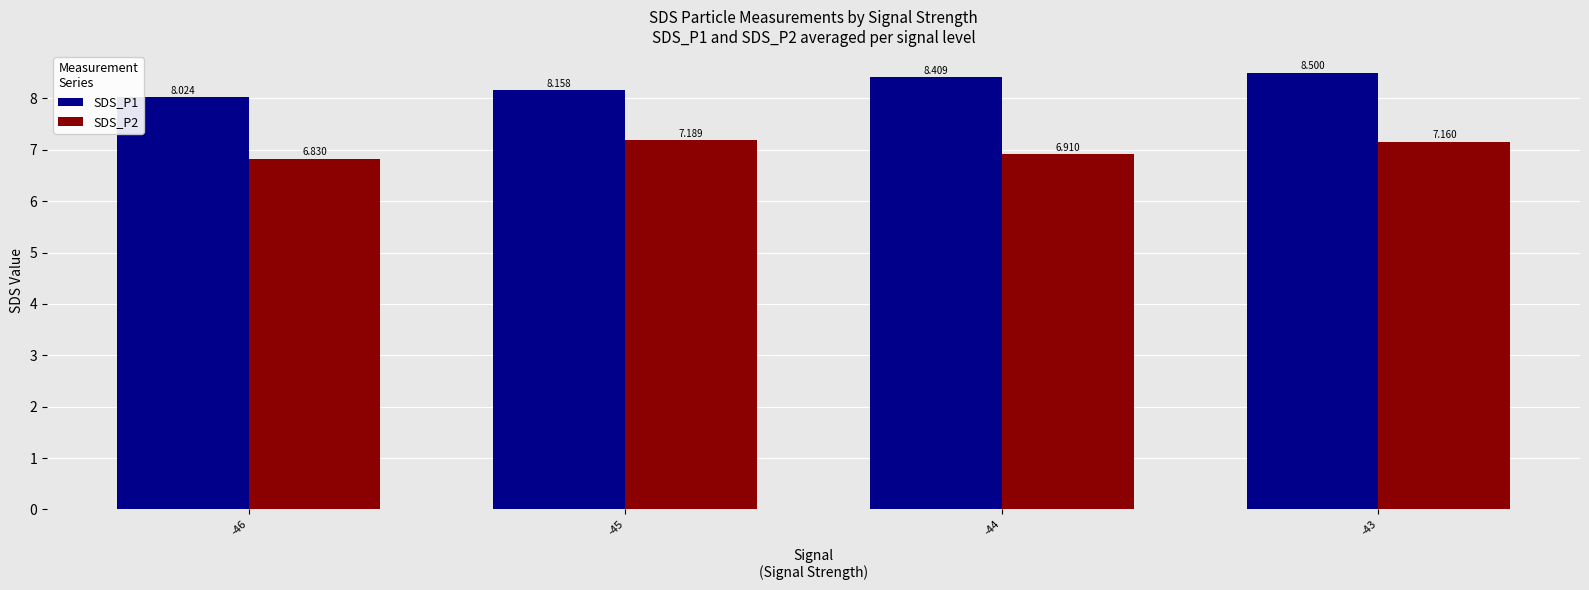

What is the greatest value displayed?

8.5